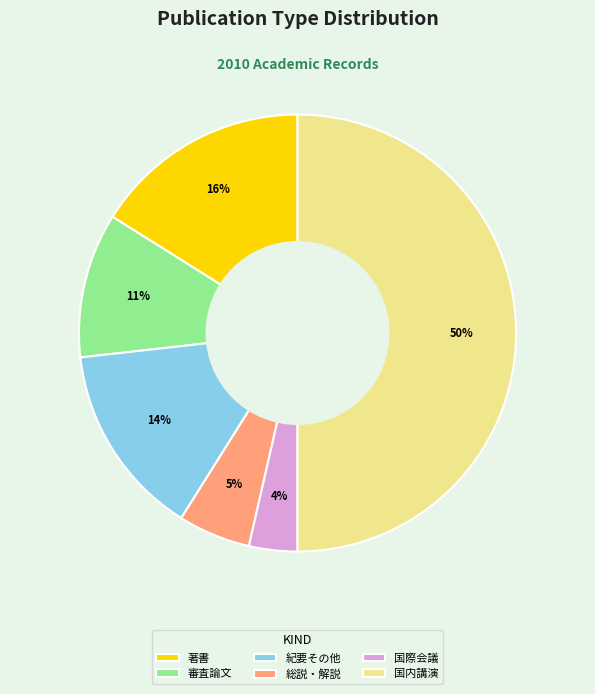

Do 総説・解説 and 著書 together represent more than half of the pie?

No